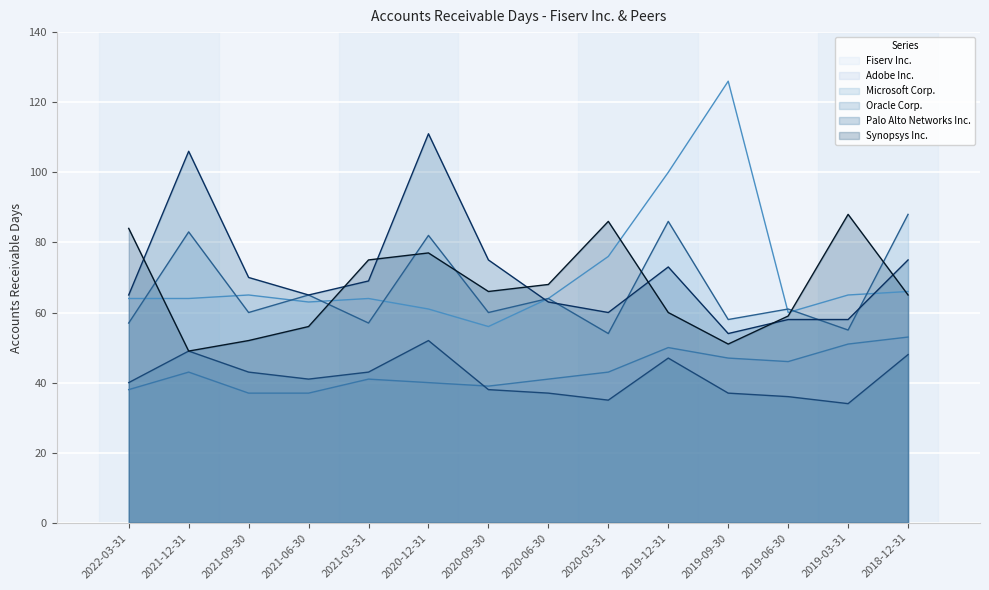

True or false: Oracle Corp. and Palo Alto Networks Inc. cross at least once.

False